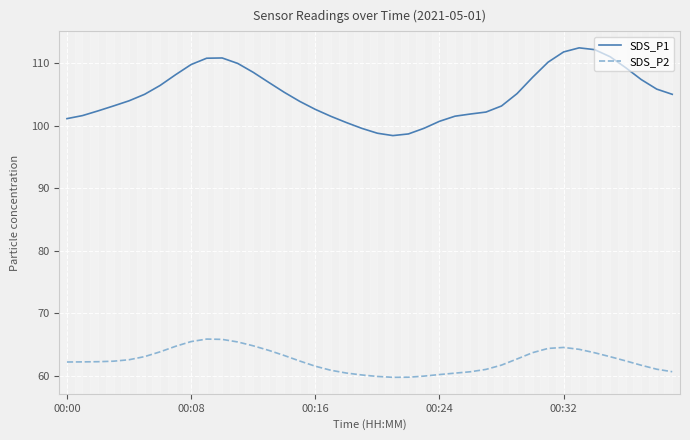

What is the maximum value shown in the chart?

112.5